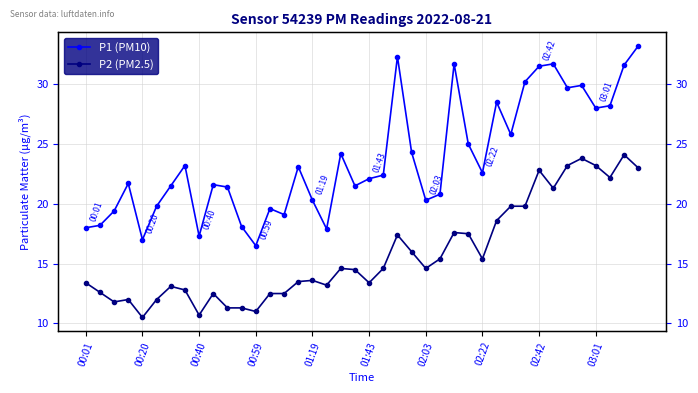

Reading left to right, transcribe all the data shown in this chart.

P1 (PM10): 18.0	18.2	19.4	21.7	17.0	19.8	21.5	23.2	17.3	21.6	21.4	18.1	16.5	19.6	19.1	23.1	20.3	17.9	24.2	21.5	22.1	22.4	32.3	24.3	20.3	20.8	31.7	25.0	22.6	28.5	25.8	30.2	31.5	31.7	29.7	29.9	28.0	28.2	31.6	33.2
P2 (PM2.5): 13.4	12.6	11.8	12.0	10.5	12.0	13.1	12.8	10.7	12.5	11.3	11.3	11.0	12.5	12.5	13.5	13.6	13.2	14.6	14.5	13.4	14.6	17.4	16.0	14.6	15.4	17.6	17.5	15.4	18.6	19.8	19.8	22.8	21.3	23.2	23.8	23.2	22.2	24.1	23.0